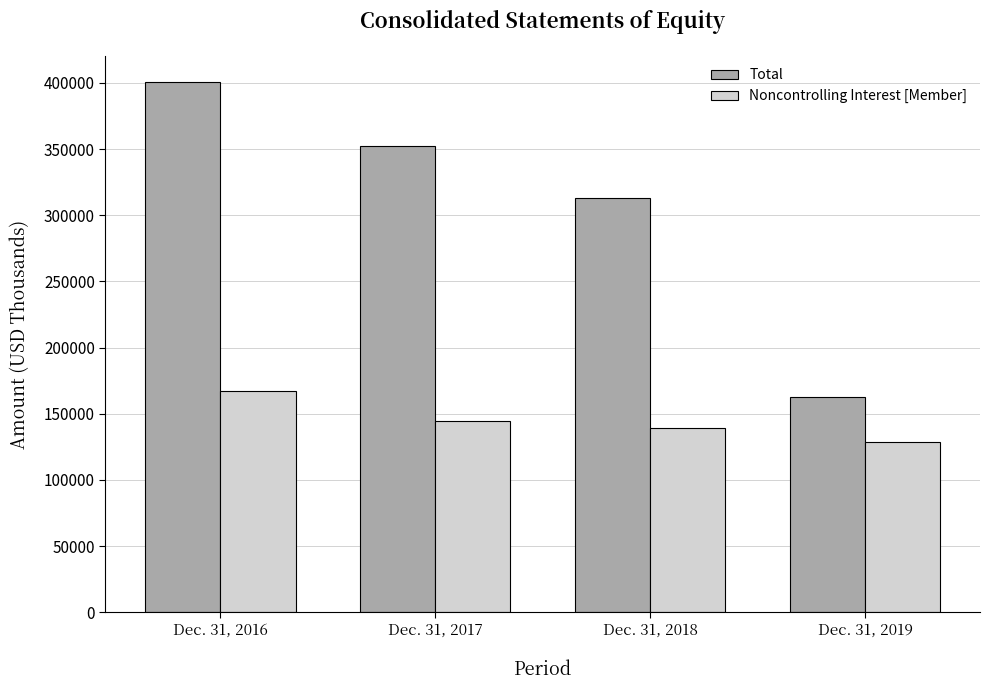

At which category is the sum across all series the highest?

Dec. 31, 2016